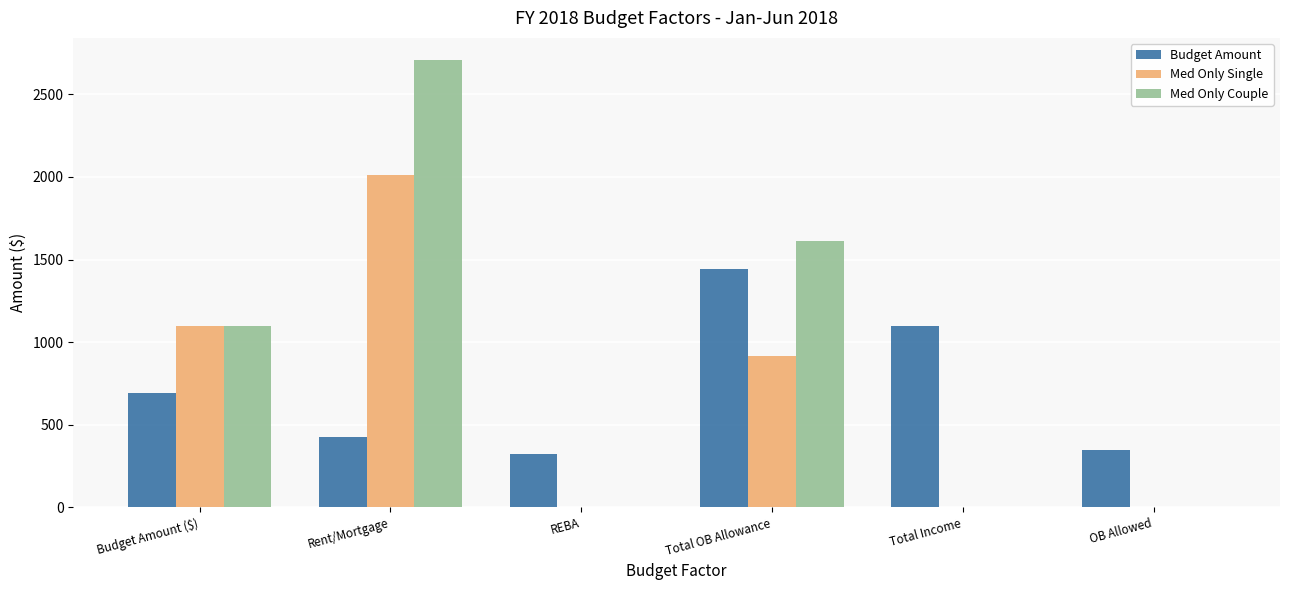

Which series changed the most between Total OB Allowance and Total Income?

Med Only Couple